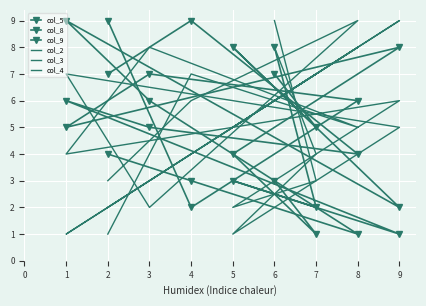

How many interior local peaks does the col_8 series have?

2